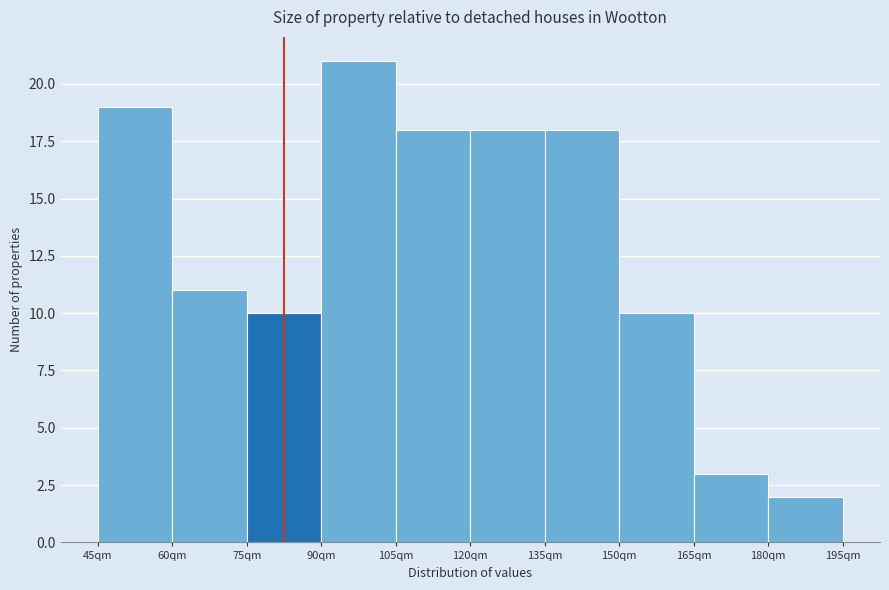

Reading left to right, transcribe this chart: for each bar, give the range it covers on the x-axis and its height. Neither the bar edges nor the heights are printed on the chart, so give them approximately, as read against the axes.

45 to 60: 19
60 to 75: 11
75 to 90: 10
90 to 105: 21
105 to 120: 18
120 to 135: 18
135 to 150: 18
150 to 165: 10
165 to 180: 3
180 to 195: 2